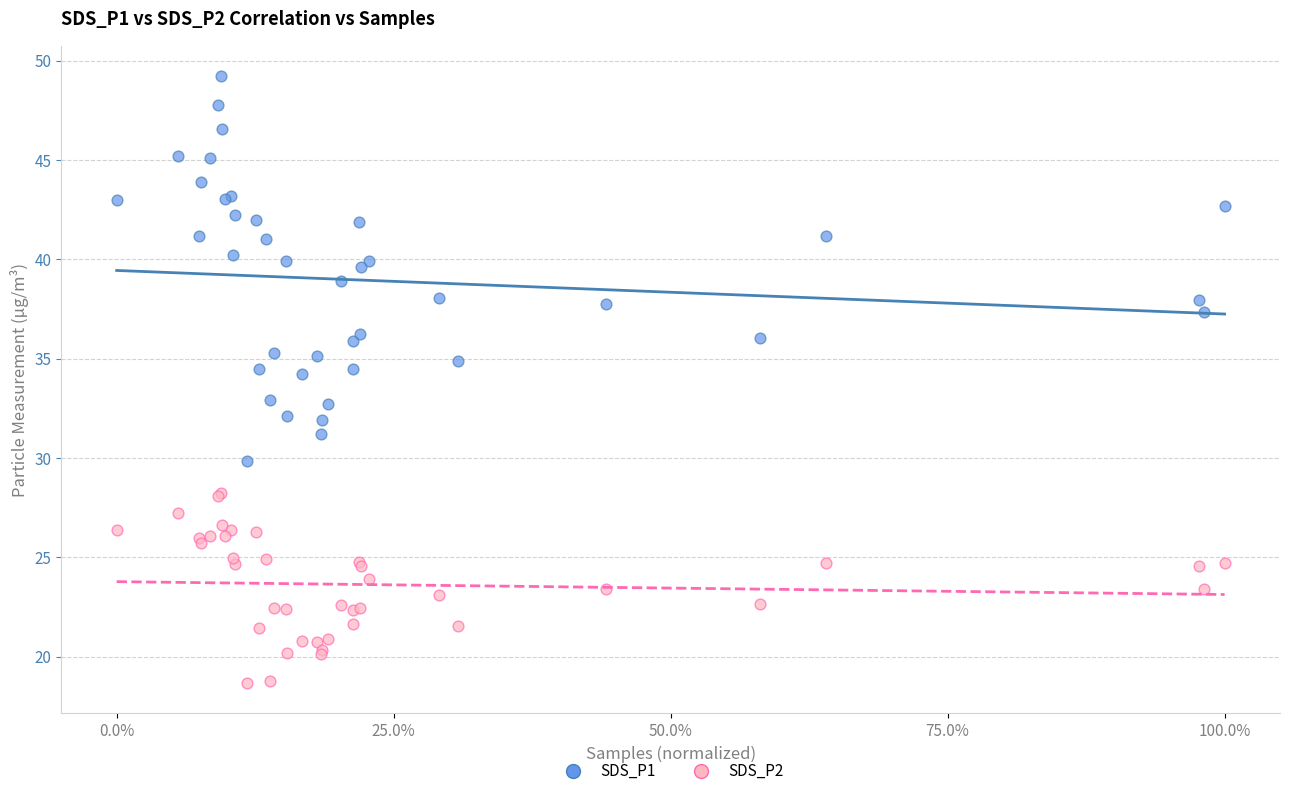

Which series has the largest Y range (max minus min)?

SDS_P1